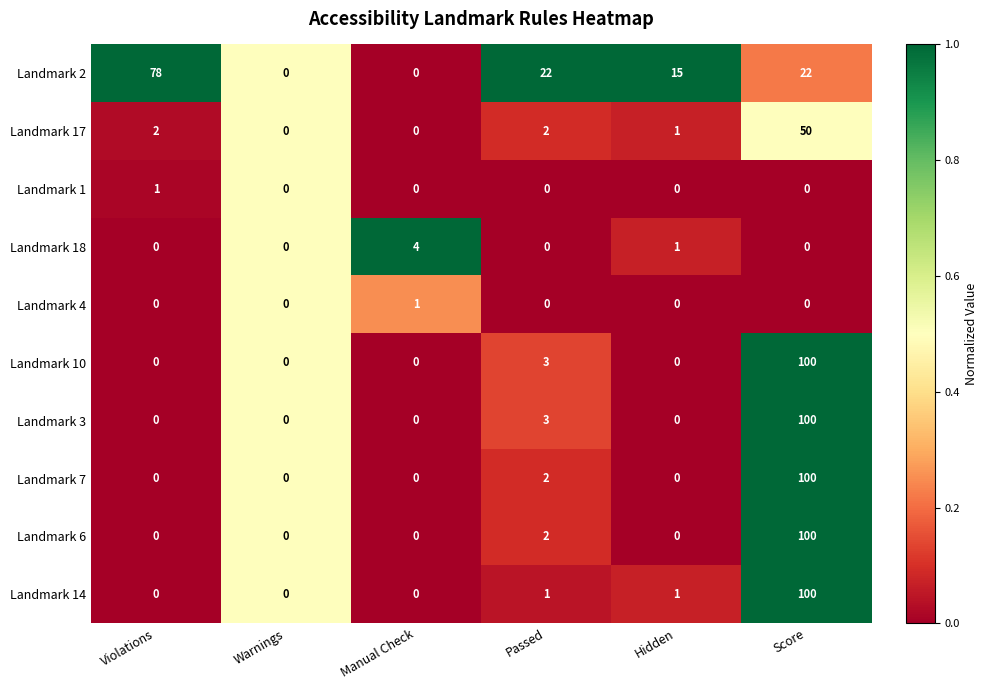

The Landmark 7 series shows 0 at Warnings. True or false?

True